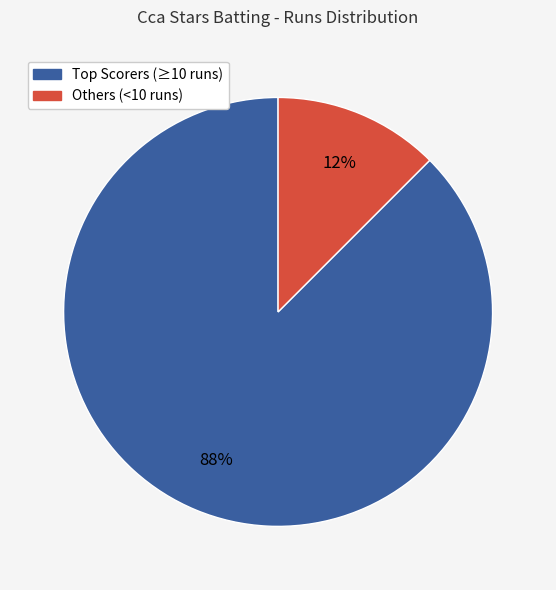

Is there a majority slice in this chart?

Yes